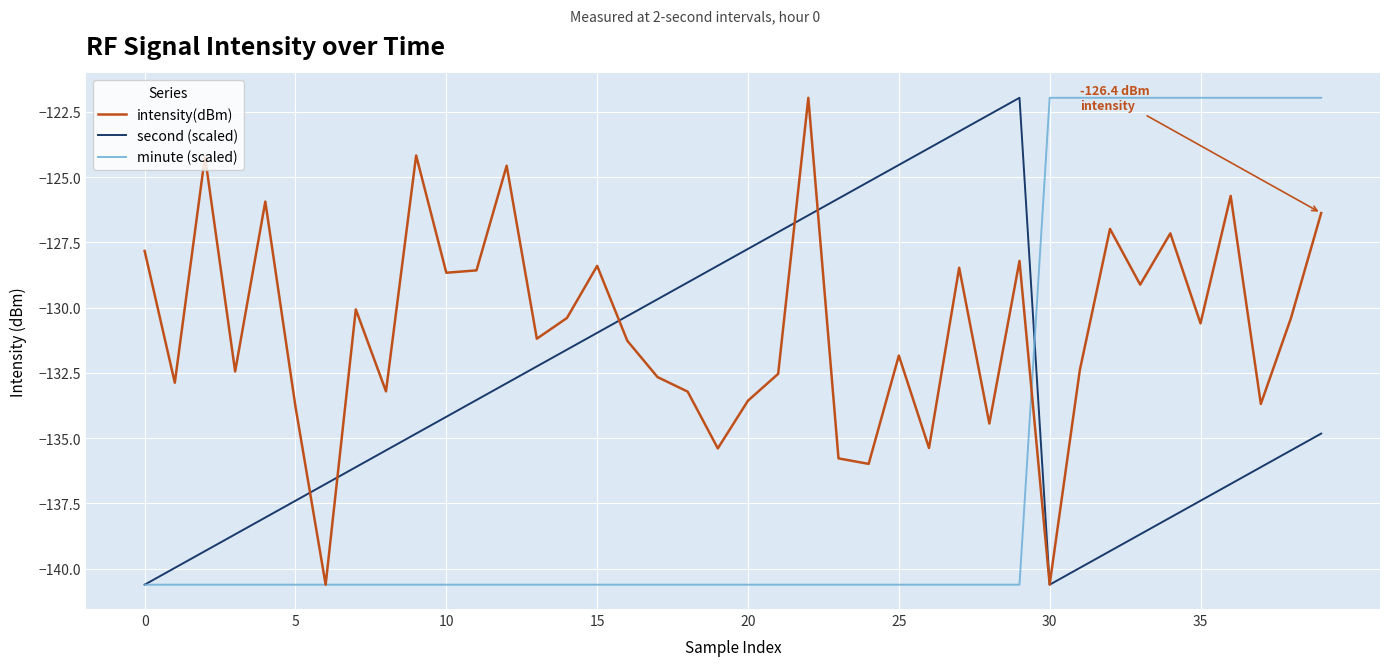

Which series has the largest total across all categories?

intensity(dBm)